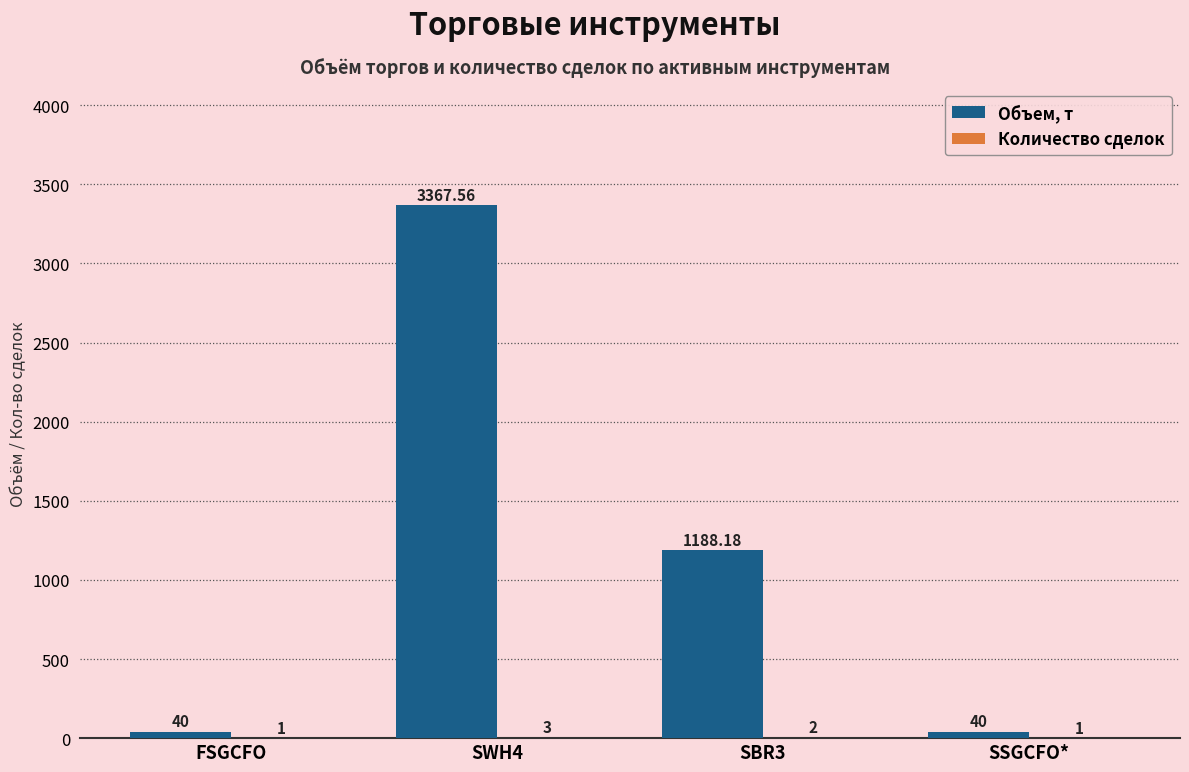

Between SWH4 and SBR3, which series saw the biggest shift?

Объем, т